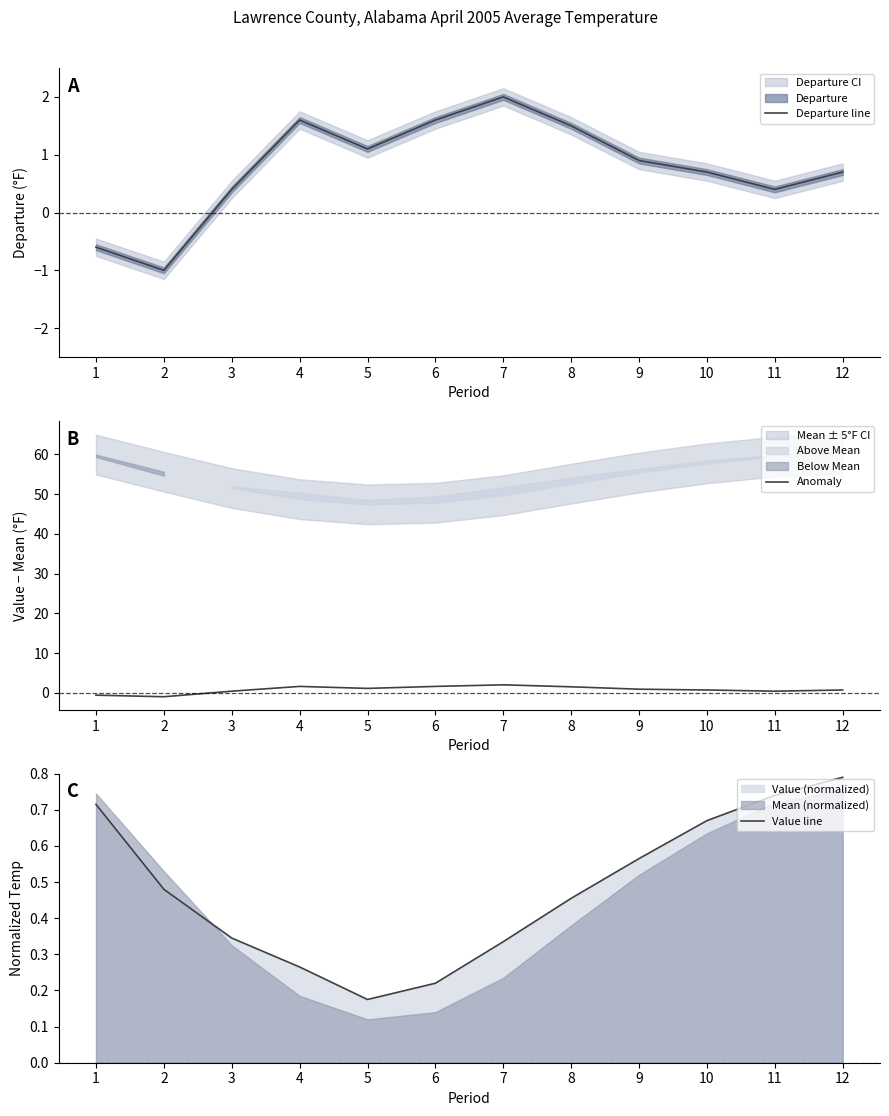

True or false: Value line has more than 2 interior local peaks.

False